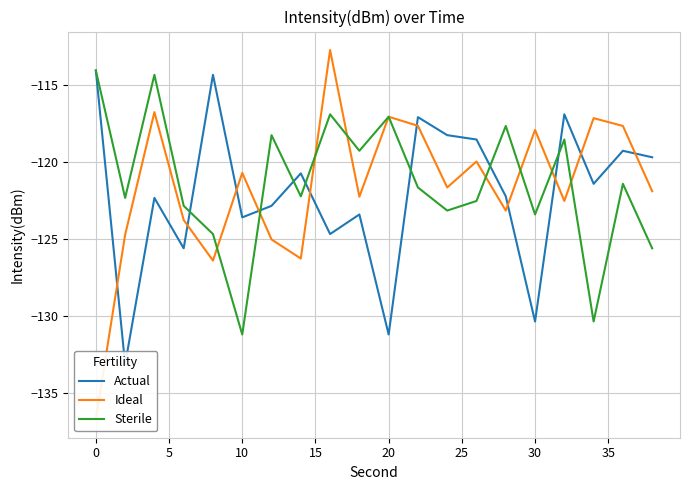

How many intersections are there between Ideal and Actual?

10